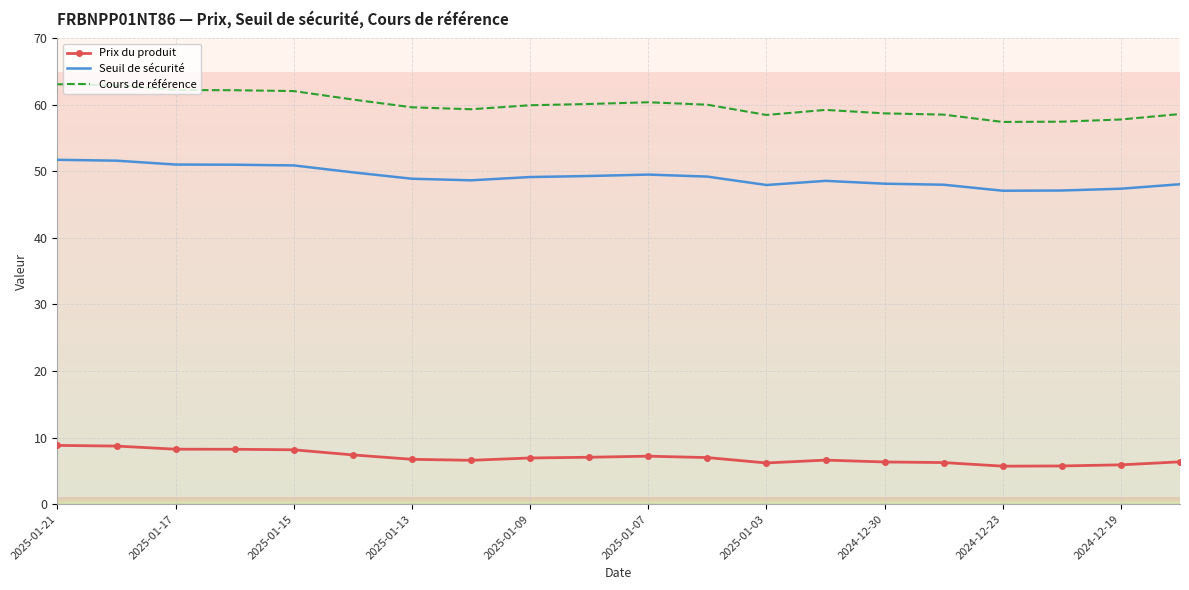

Which series has the largest range (max minus min)?

Cours de référence